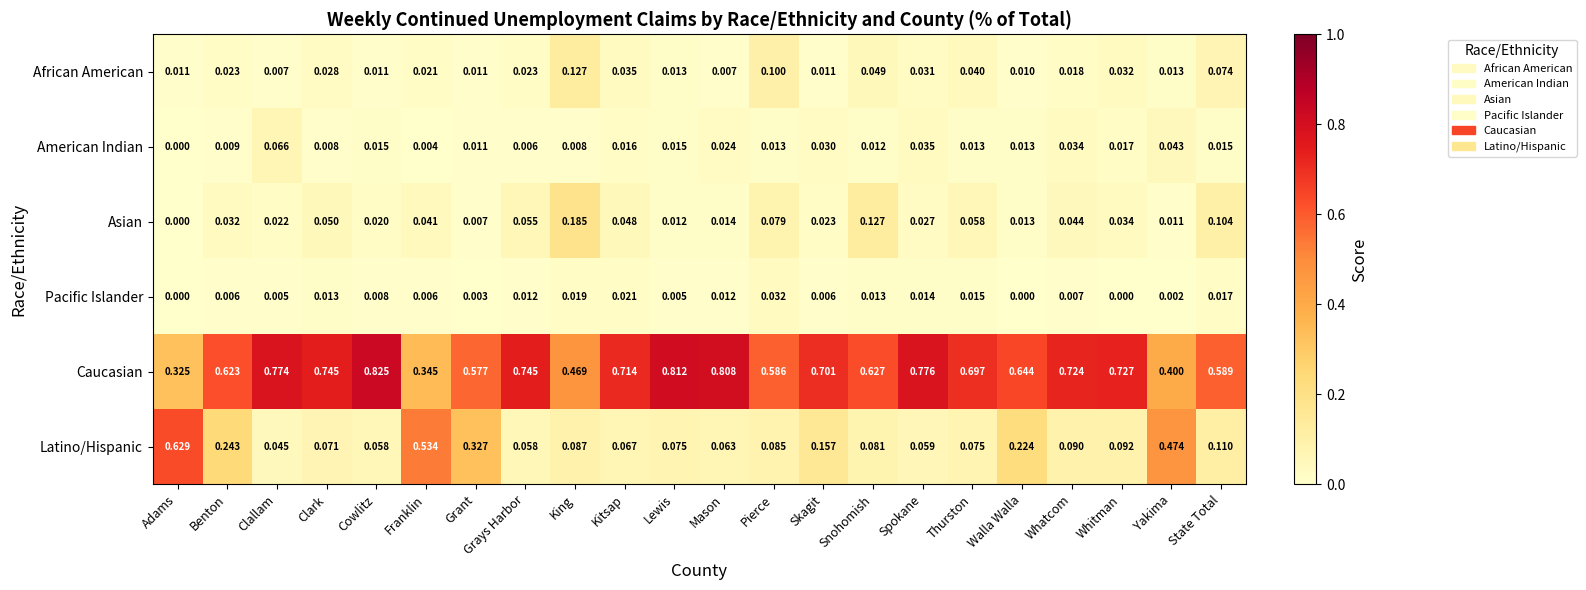

Which series has the largest total across all categories?

Caucasian